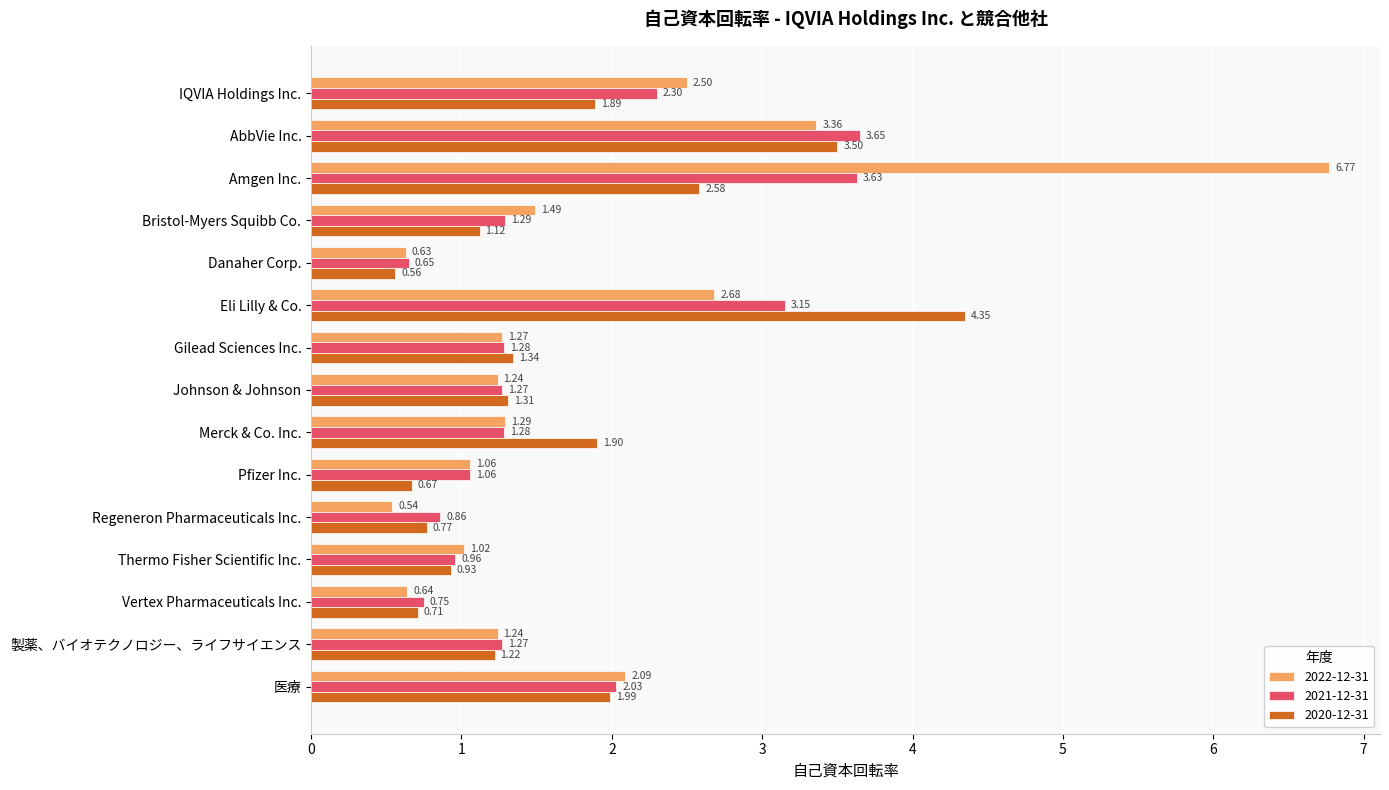

Is the value of 2021-12-31 at Eli Lilly & Co. greater than the value of 2022-12-31 at Vertex Pharmaceuticals Inc.?

Yes